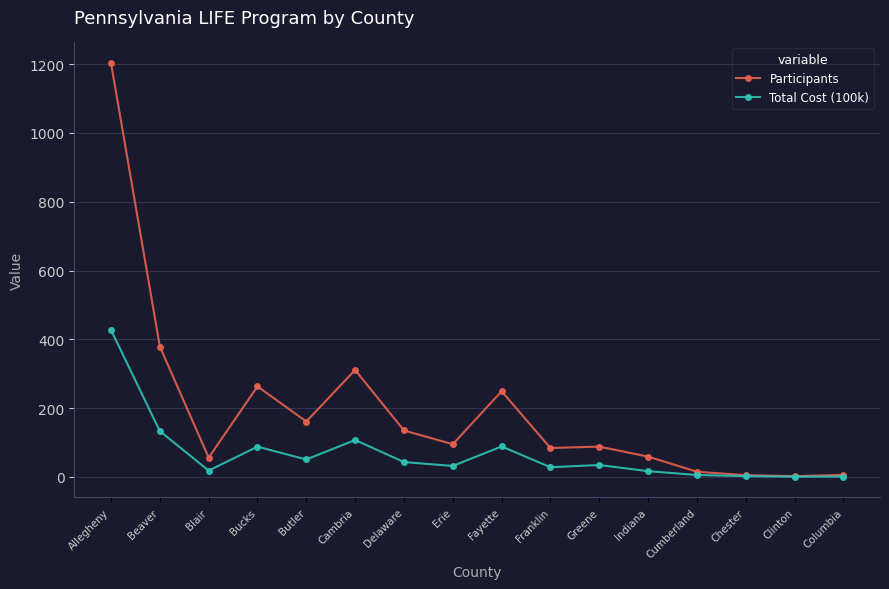

At which category does Total Cost (100k) reach its first local valley?

Blair